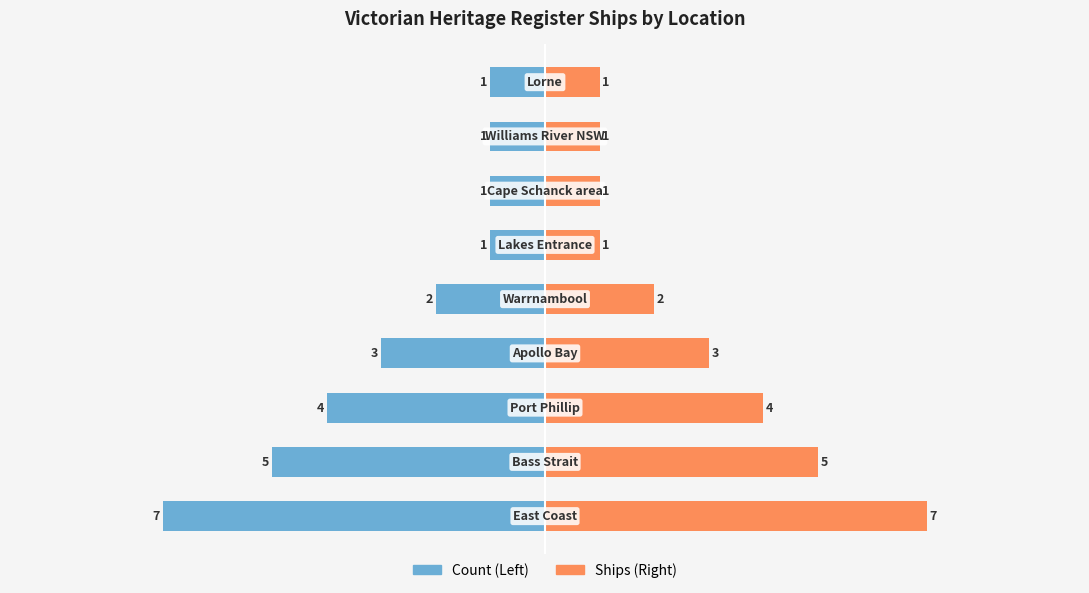

Between 8 and 0, which is larger?

8